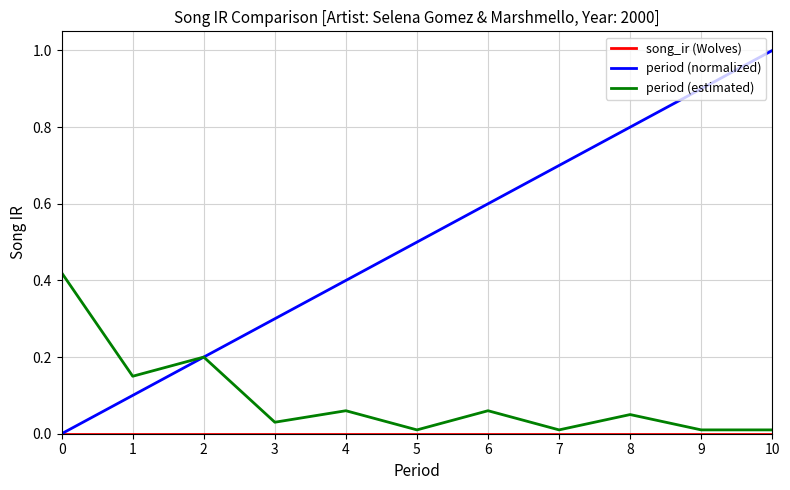

Is the value of period (estimated) at 4 greater than the value of period (normalized) at 1?

No